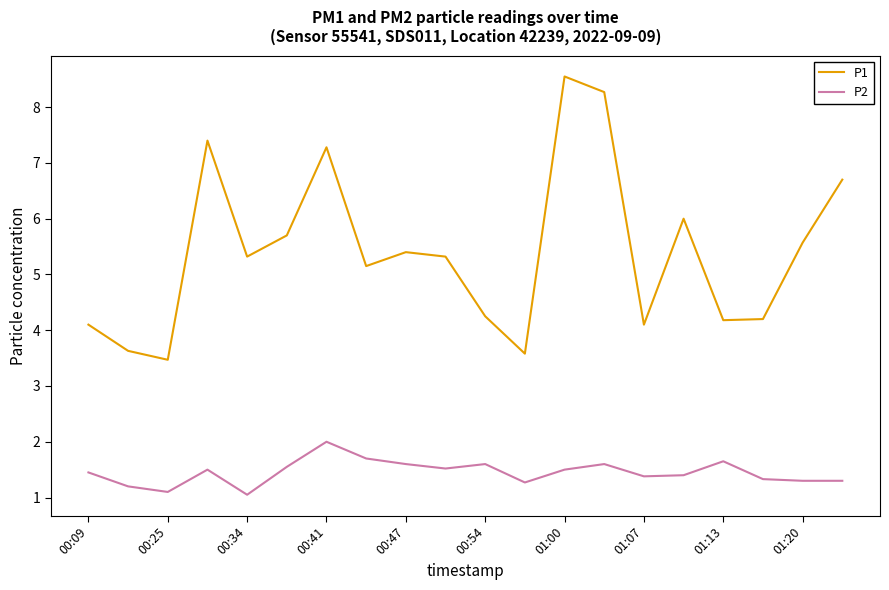

Which series has the widest spread of values?

P1